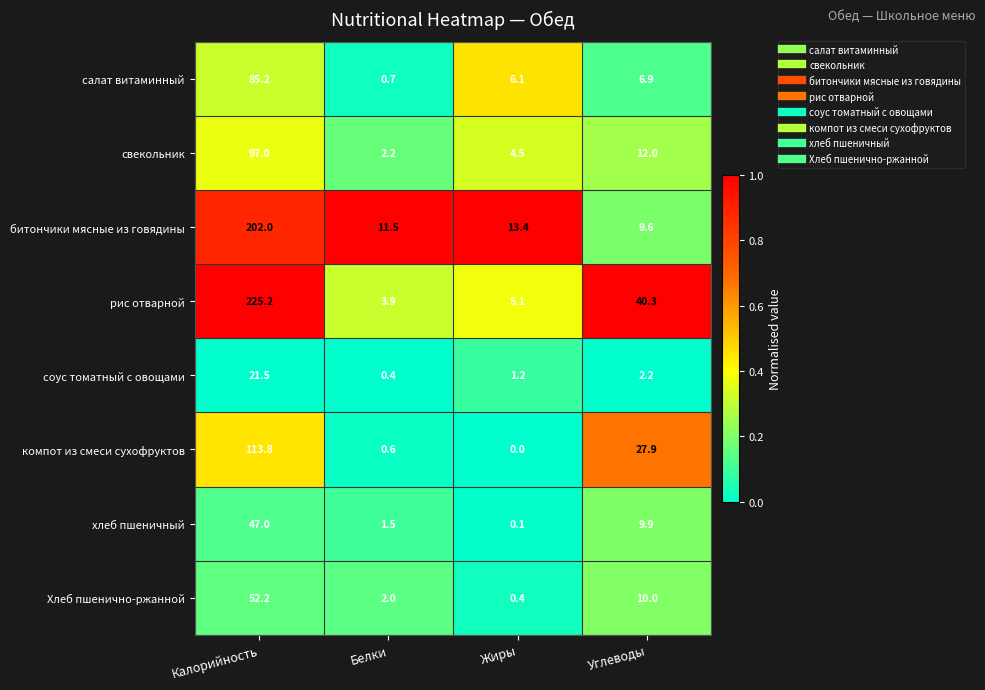

List the series in order of their peak value, lowest first.

соус томатный с овощами, хлеб пшеничный, Хлеб пшенично-ржанной, салат витаминный, свекольник, компот из смеси сухофруктов, битончики мясные из говядины, рис отварной